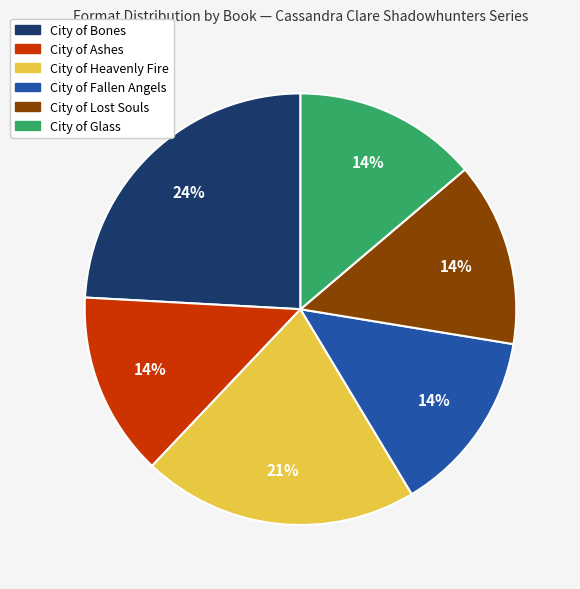

Is the sum of City of Glass and City of Ashes greater than half?

No